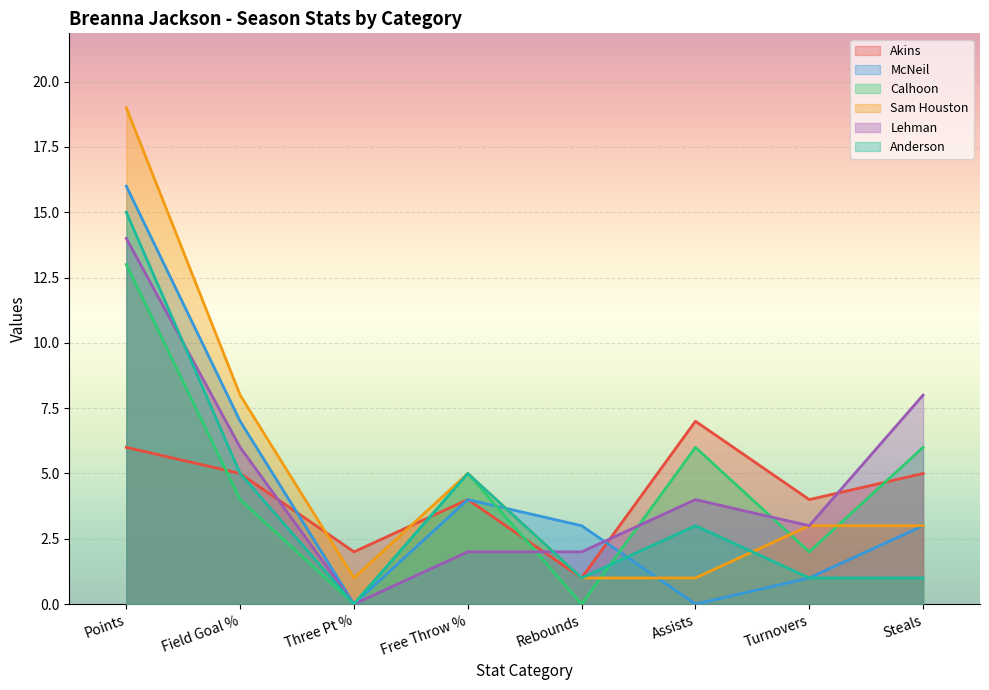

Rank the categories by Lehman value from highest to lowest.

Points, Steals, Field Goal %, Assists, Turnovers, Free Throw %, Rebounds, Three Pt %